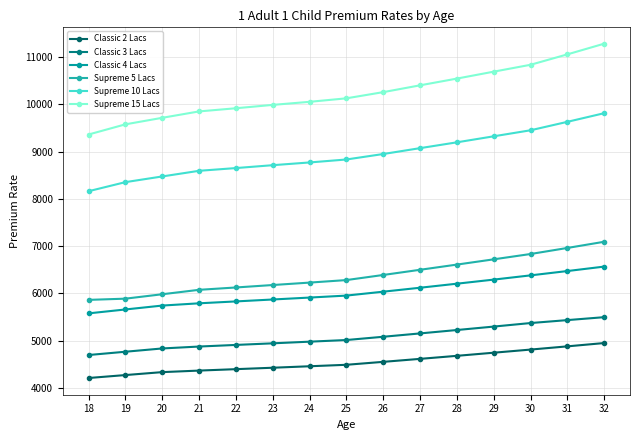

What is the total value across all series at 28?

42472.4